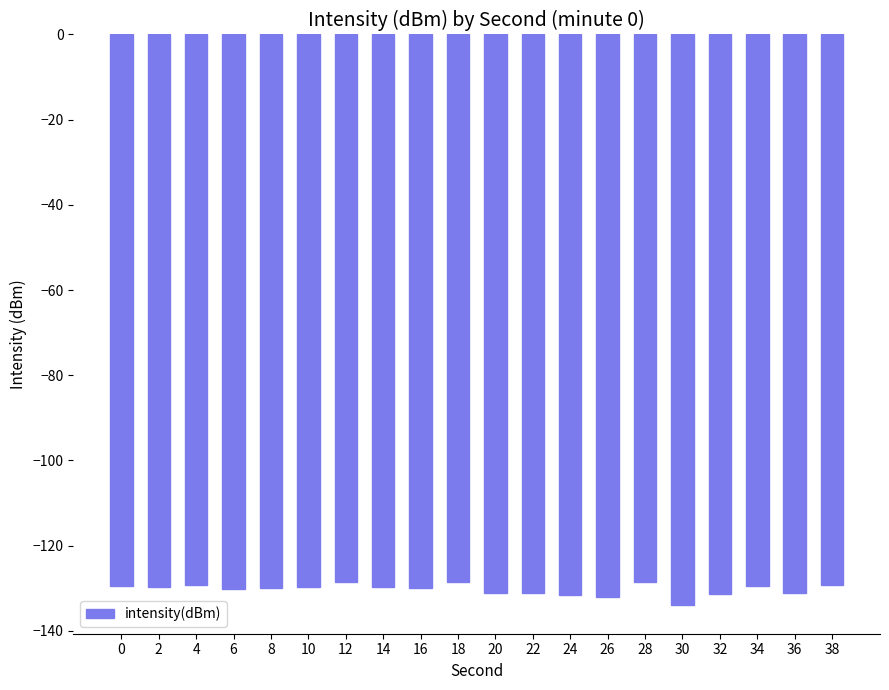

What is the change in value from 0 to 26?

-2.5